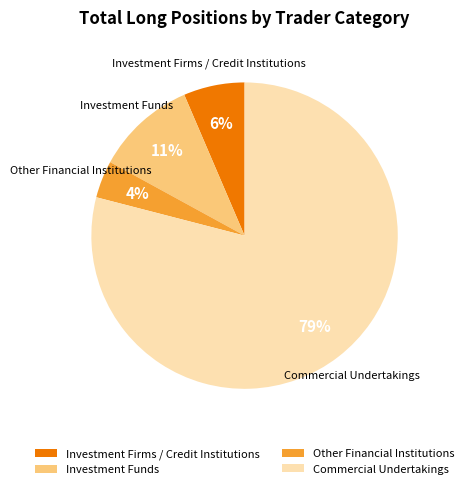

Do Investment Firms / Credit Institutions and Other Financial Institutions together represent more than half of the pie?

No